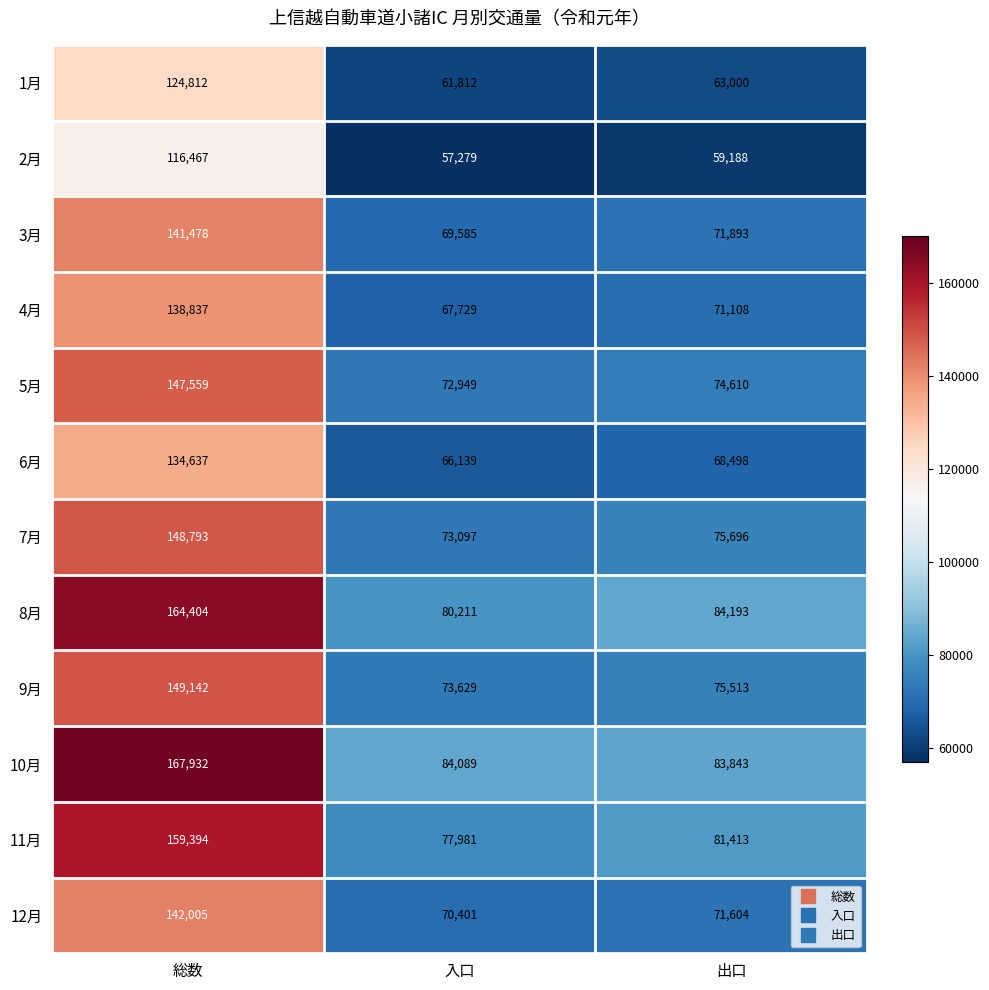

What is the average value of the 4月 series?

92558